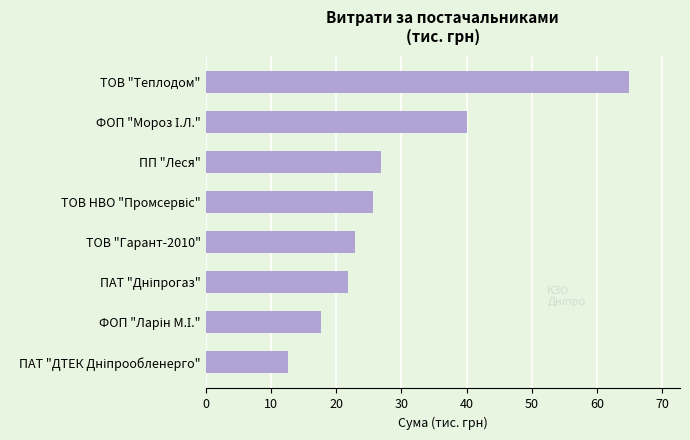

Reading bottom to top, what are all the values shown in this chart?

12.6	17.7	21.8	22.9	25.7	26.8	40.0	64.9